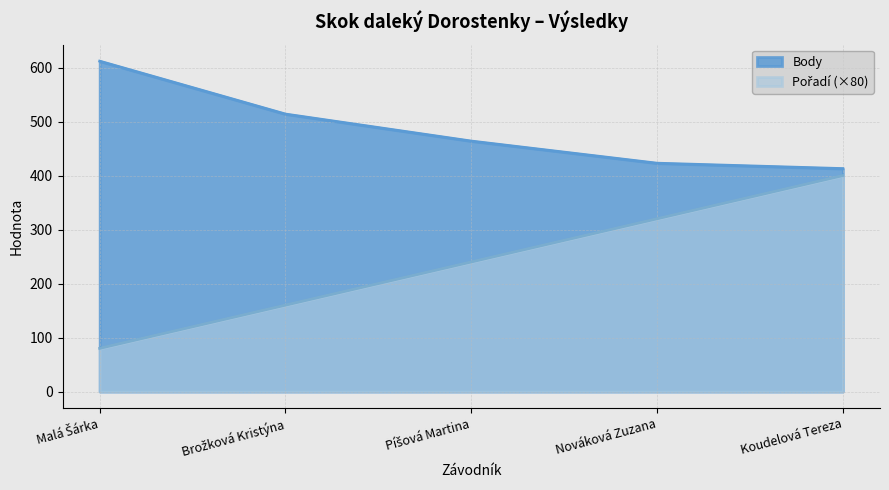

True or false: Body and Pořadí intersect in this chart.

False